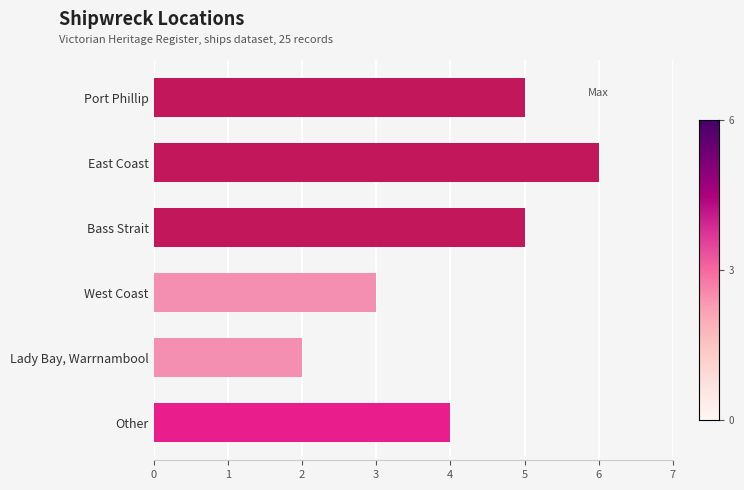

Is it true that the value at Port Phillip is 5?

True